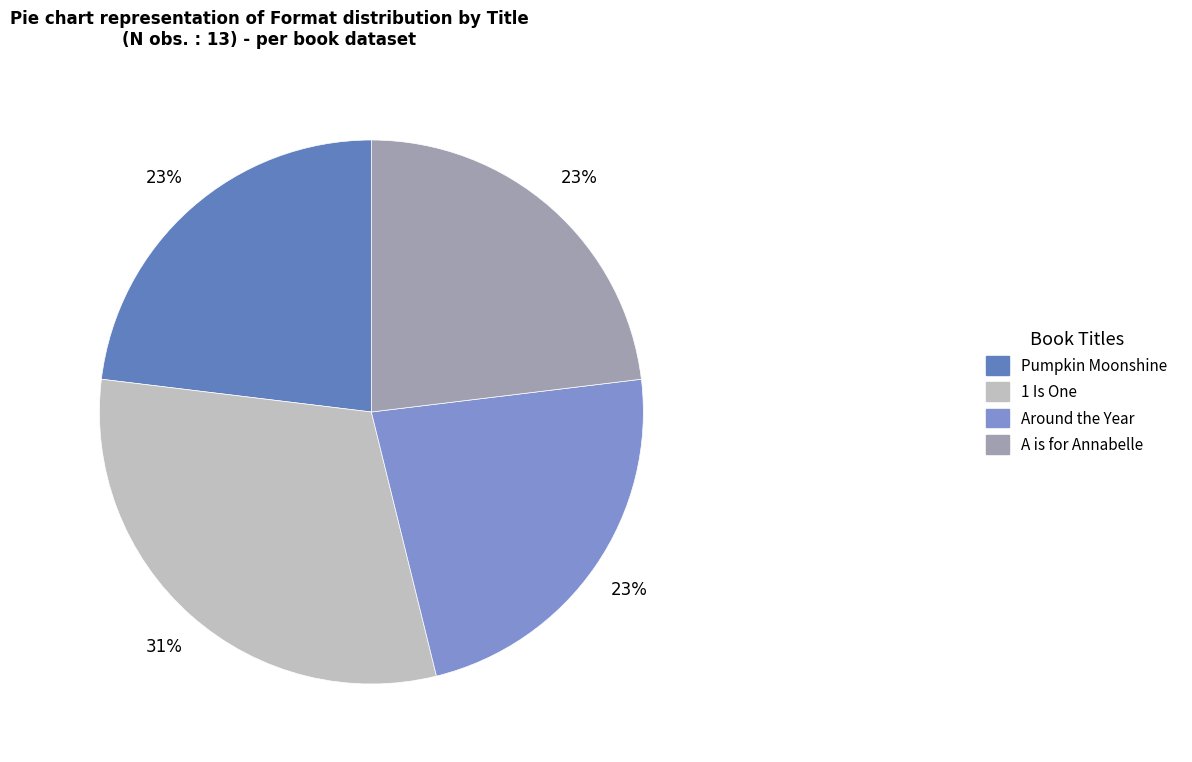

To the nearest percent, what is the combined percentage of 1 Is One and Around the Year?

54%